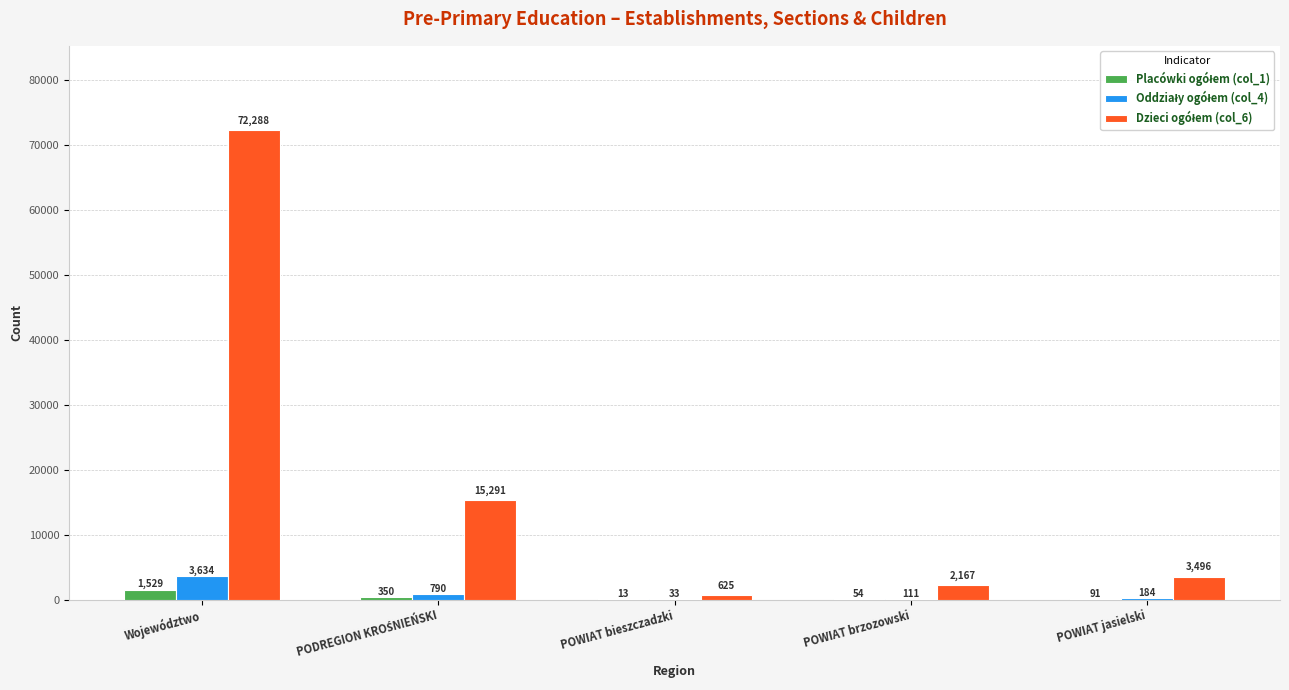

What is the total value across all series at Województwo?

77451